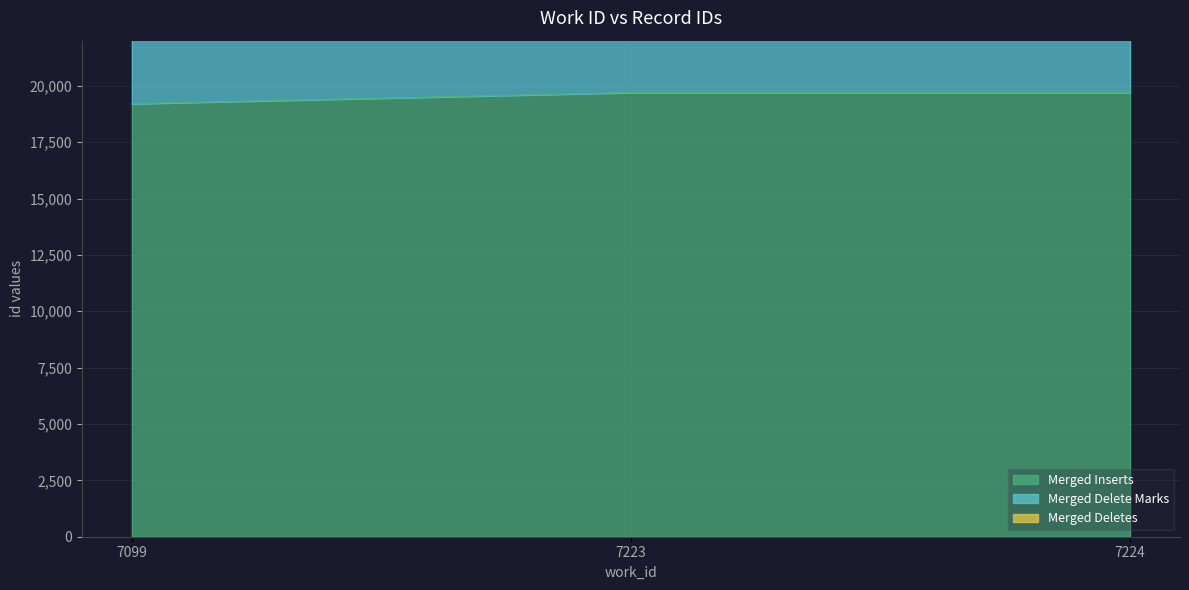

What are all the series names shown in the legend?

Merged Inserts, Merged Delete Marks, Merged Deletes